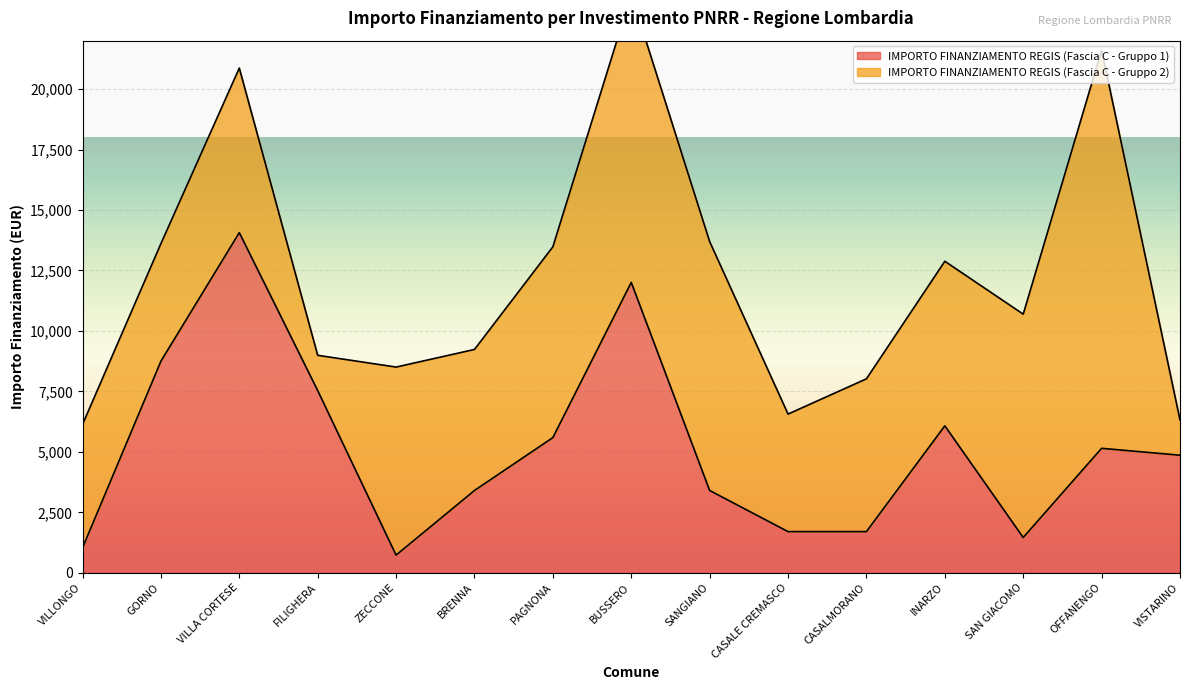

What is the value of the 13th point from the left?

1458